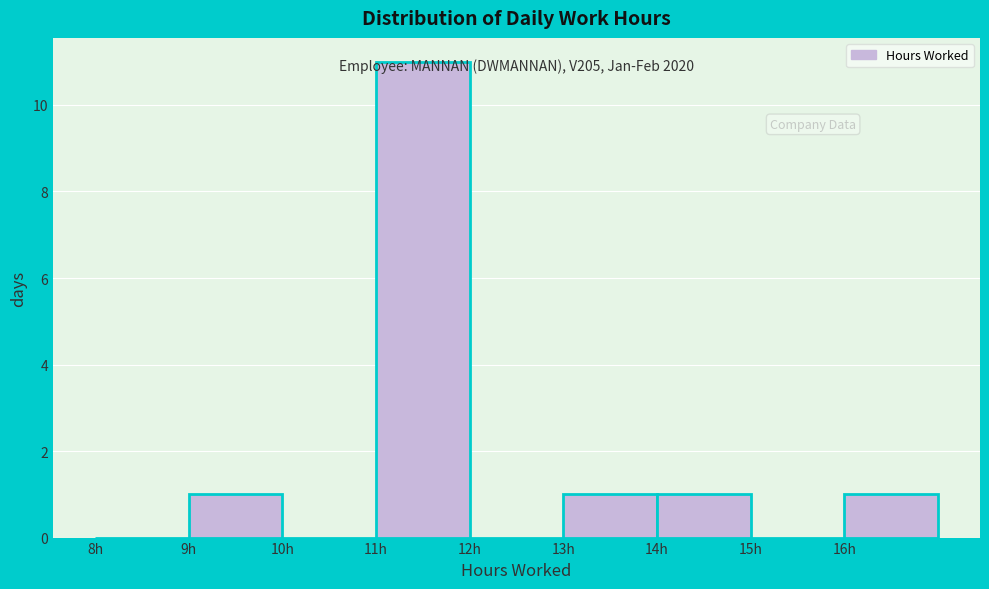

Over which range of the x-axis is the bar tallest?

11 to 12